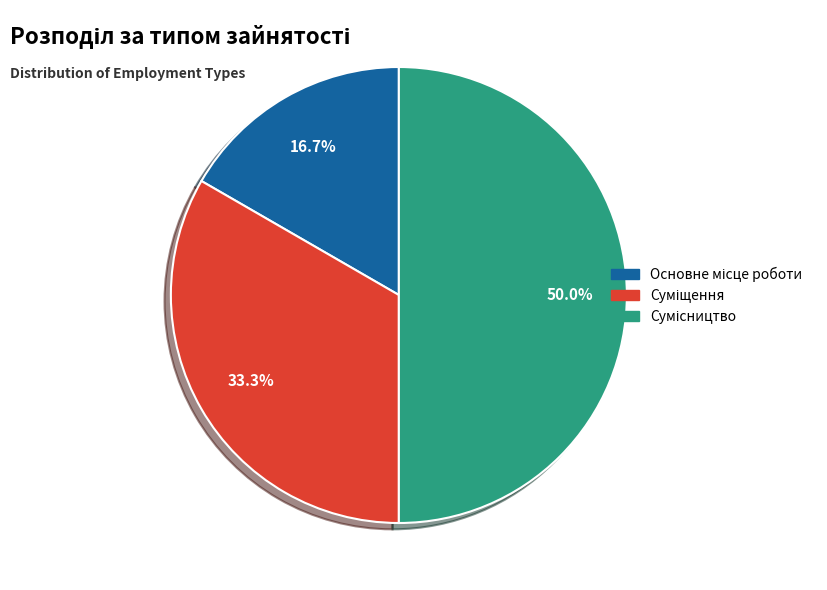

Combined, what portion of the pie is Основне місце роботи and Сумісництво?

66.7%